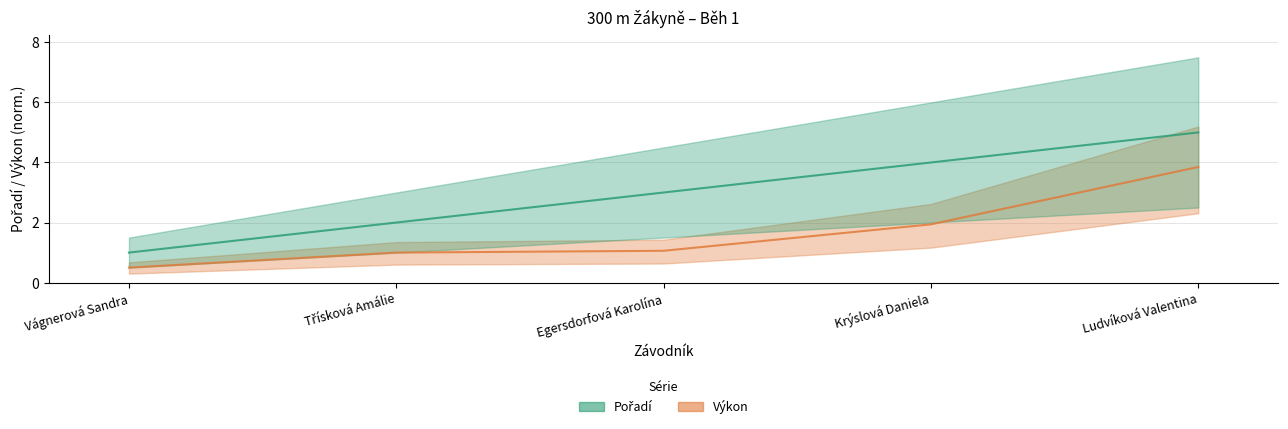

What is the label of the 5th point from the left?

Ludvíková Valentina